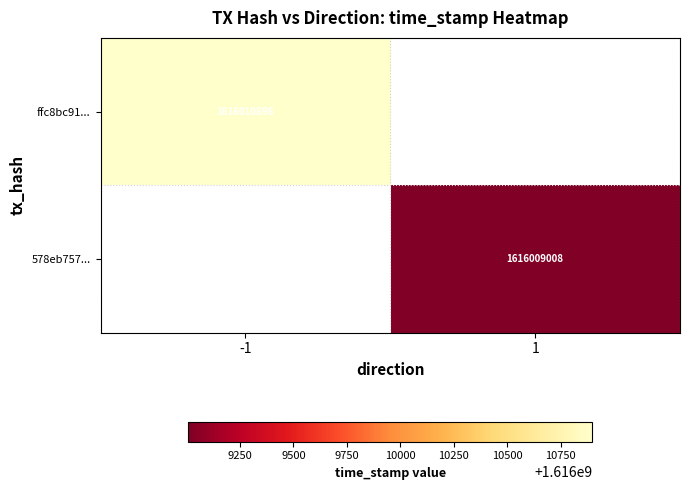

Is the value of ffc8bc91... at -1 greater than the value of 578eb757... at 1?

Yes